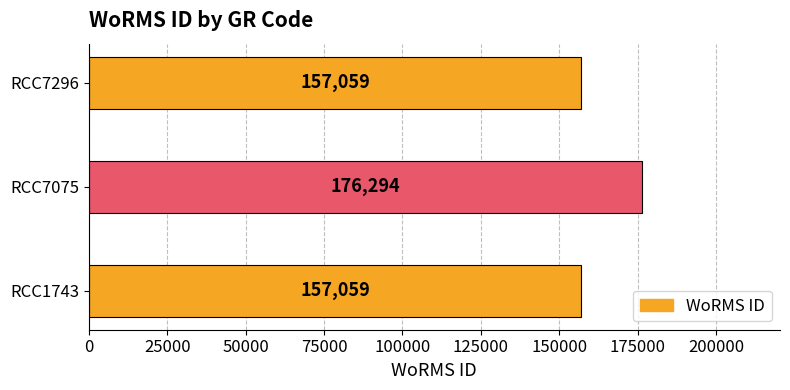

At which category does the chart reach its peak across all series?

RCC7075